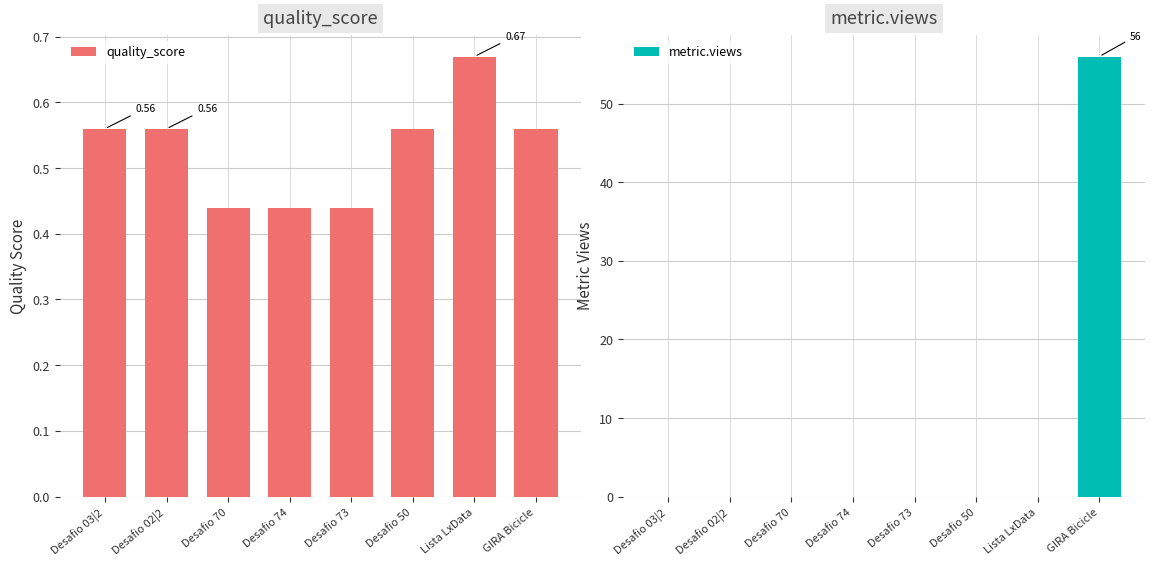

What position from the right is Desafio 03|2?

8